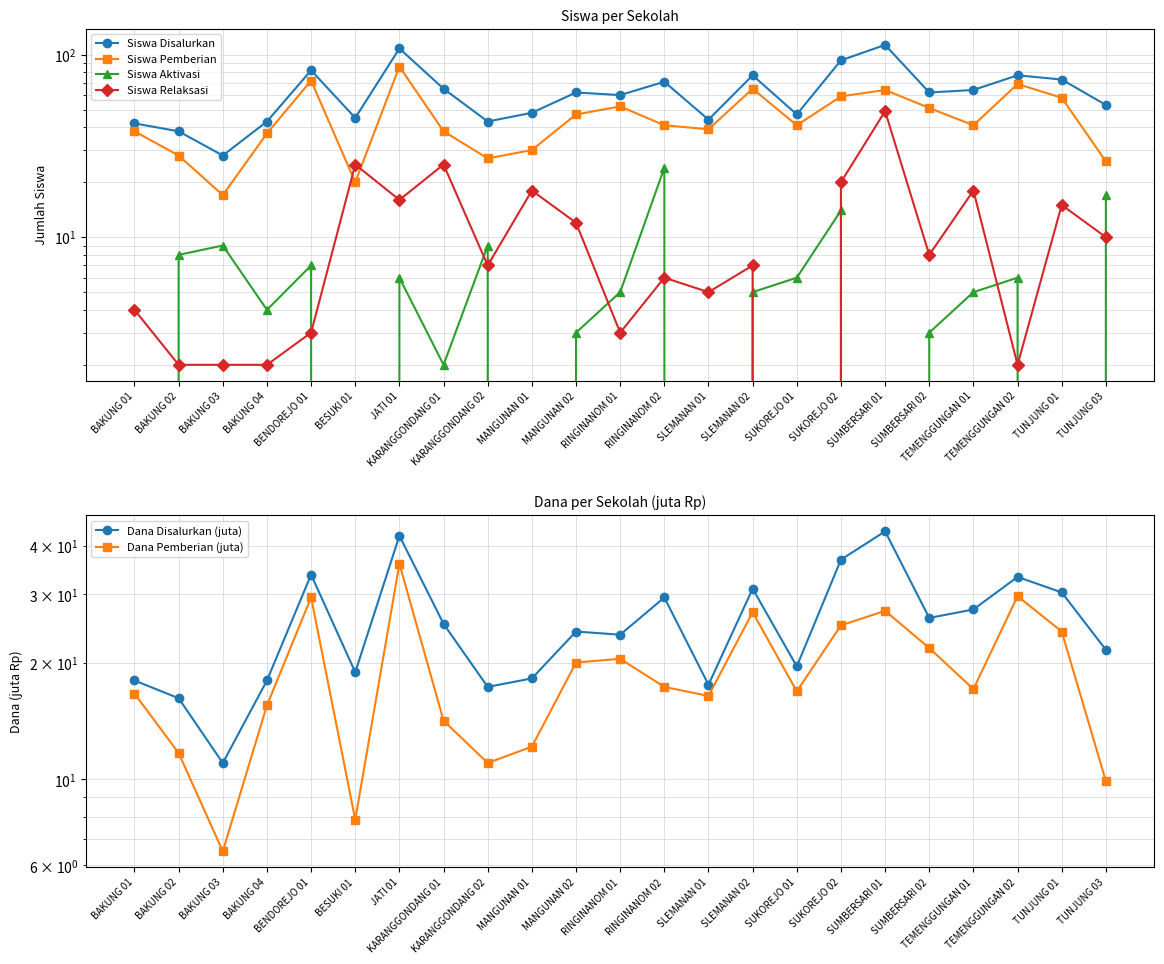

Reading left to right, list all the values displayed in this chart.

Siswa Disalurkan: BAKUNG 01=42.0	BAKUNG 02=38.0	BAKUNG 03=28.0	BAKUNG 04=43.0	BENDOREJO 01=82.0	BESUKI 01=45.0	JATI 01=108.0	KARANGGONDANG 01=65.0	KARANGGONDANG 02=43.0	MANGUNAN 01=48.0	MANGUNAN 02=62.0	RINGINANOM 01=60.0	RINGINANOM 02=71.0	SLEMANAN 01=44.0	SLEMANAN 02=77.0	SUKOREJO 01=47.0	SUKOREJO 02=93.0	SUMBERSARI 01=113.0	SUMBERSARI 02=62.0	TEMENGGUNGAN 01=64.0	TEMENGGUNGAN 02=77.0	TUNJUNG 01=73.0	TUNJUNG 03=53.0
Siswa Pemberian: BAKUNG 01=38.0	BAKUNG 02=28.0	BAKUNG 03=17.0	BAKUNG 04=37.0	BENDOREJO 01=72.0	BESUKI 01=20.0	JATI 01=86.0	KARANGGONDANG 01=38.0	KARANGGONDANG 02=27.0	MANGUNAN 01=30.0	MANGUNAN 02=47.0	RINGINANOM 01=52.0	RINGINANOM 02=41.0	SLEMANAN 01=39.0	SLEMANAN 02=65.0	SUKOREJO 01=41.0	SUKOREJO 02=59.0	SUMBERSARI 01=64.0	SUMBERSARI 02=51.0	TEMENGGUNGAN 01=41.0	TEMENGGUNGAN 02=69.0	TUNJUNG 01=58.0	TUNJUNG 03=26.0
Siswa Aktivasi: BAKUNG 01=0.0	BAKUNG 02=8.0	BAKUNG 03=9.0	BAKUNG 04=4.0	BENDOREJO 01=7.0	BESUKI 01=0.0	JATI 01=6.0	KARANGGONDANG 01=2.0	KARANGGONDANG 02=9.0	MANGUNAN 01=0.0	MANGUNAN 02=3.0	RINGINANOM 01=5.0	RINGINANOM 02=24.0	SLEMANAN 01=0.0	SLEMANAN 02=5.0	SUKOREJO 01=6.0	SUKOREJO 02=14.0	SUMBERSARI 01=0.0	SUMBERSARI 02=3.0	TEMENGGUNGAN 01=5.0	TEMENGGUNGAN 02=6.0	TUNJUNG 01=0.0	TUNJUNG 03=17.0
Siswa Relaksasi: BAKUNG 01=4.0	BAKUNG 02=2.0	BAKUNG 03=2.0	BAKUNG 04=2.0	BENDOREJO 01=3.0	BESUKI 01=25.0	JATI 01=16.0	KARANGGONDANG 01=25.0	KARANGGONDANG 02=7.0	MANGUNAN 01=18.0	MANGUNAN 02=12.0	RINGINANOM 01=3.0	RINGINANOM 02=6.0	SLEMANAN 01=5.0	SLEMANAN 02=7.0	SUKOREJO 01=0.0	SUKOREJO 02=20.0	SUMBERSARI 01=49.0	SUMBERSARI 02=8.0	TEMENGGUNGAN 01=18.0	TEMENGGUNGAN 02=2.0	TUNJUNG 01=15.0	TUNJUNG 03=10.0
Dana Disalurkan (juta): BAKUNG 01=18.0	BAKUNG 02=16.2	BAKUNG 03=11.0	BAKUNG 04=18.0	BENDOREJO 01=33.8	BESUKI 01=18.9	JATI 01=42.5	KARANGGONDANG 01=25.2	KARANGGONDANG 02=17.3	MANGUNAN 01=18.2	MANGUNAN 02=24.1	RINGINANOM 01=23.6	RINGINANOM 02=29.5	SLEMANAN 01=17.6	SLEMANAN 02=31.1	SUKOREJO 01=19.6	SUKOREJO 02=36.9	SUMBERSARI 01=43.6	SUMBERSARI 02=26.1	TEMENGGUNGAN 01=27.4	TEMENGGUNGAN 02=33.3	TUNJUNG 01=30.4	TUNJUNG 03=21.6
Dana Pemberian (juta): BAKUNG 01=16.6	BAKUNG 02=11.7	BAKUNG 03=6.5	BAKUNG 04=15.5	BENDOREJO 01=29.5	BESUKI 01=7.9	JATI 01=36.0	KARANGGONDANG 01=14.2	KARANGGONDANG 02=11.0	MANGUNAN 01=12.2	MANGUNAN 02=20.0	RINGINANOM 01=20.5	RINGINANOM 02=17.3	SLEMANAN 01=16.4	SLEMANAN 02=27.0	SUKOREJO 01=16.9	SUKOREJO 02=25.0	SUMBERSARI 01=27.2	SUMBERSARI 02=21.8	TEMENGGUNGAN 01=17.1	TEMENGGUNGAN 02=29.7	TUNJUNG 01=24.1	TUNJUNG 03=9.9